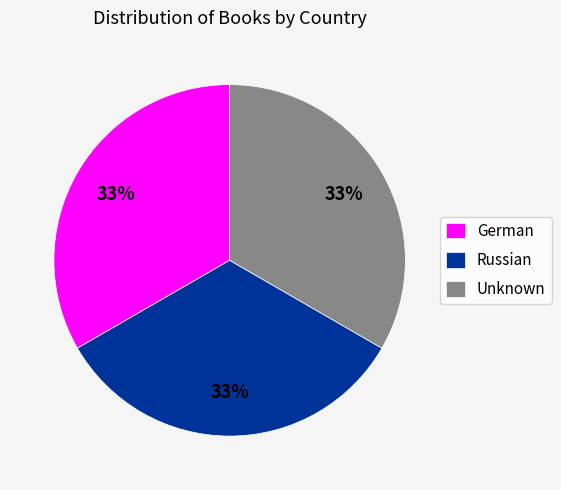

How many segments does this pie chart have?

3